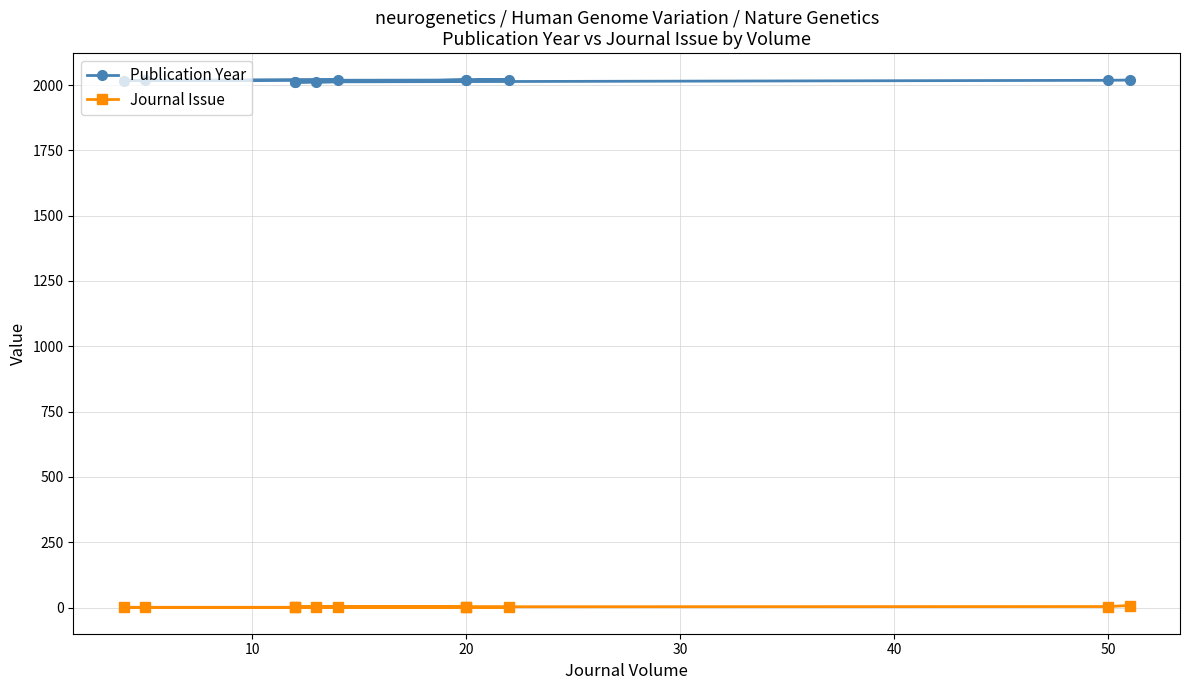

Rank the series by their maximum value, from lowest to highest.

Journal Issue, Publication Year